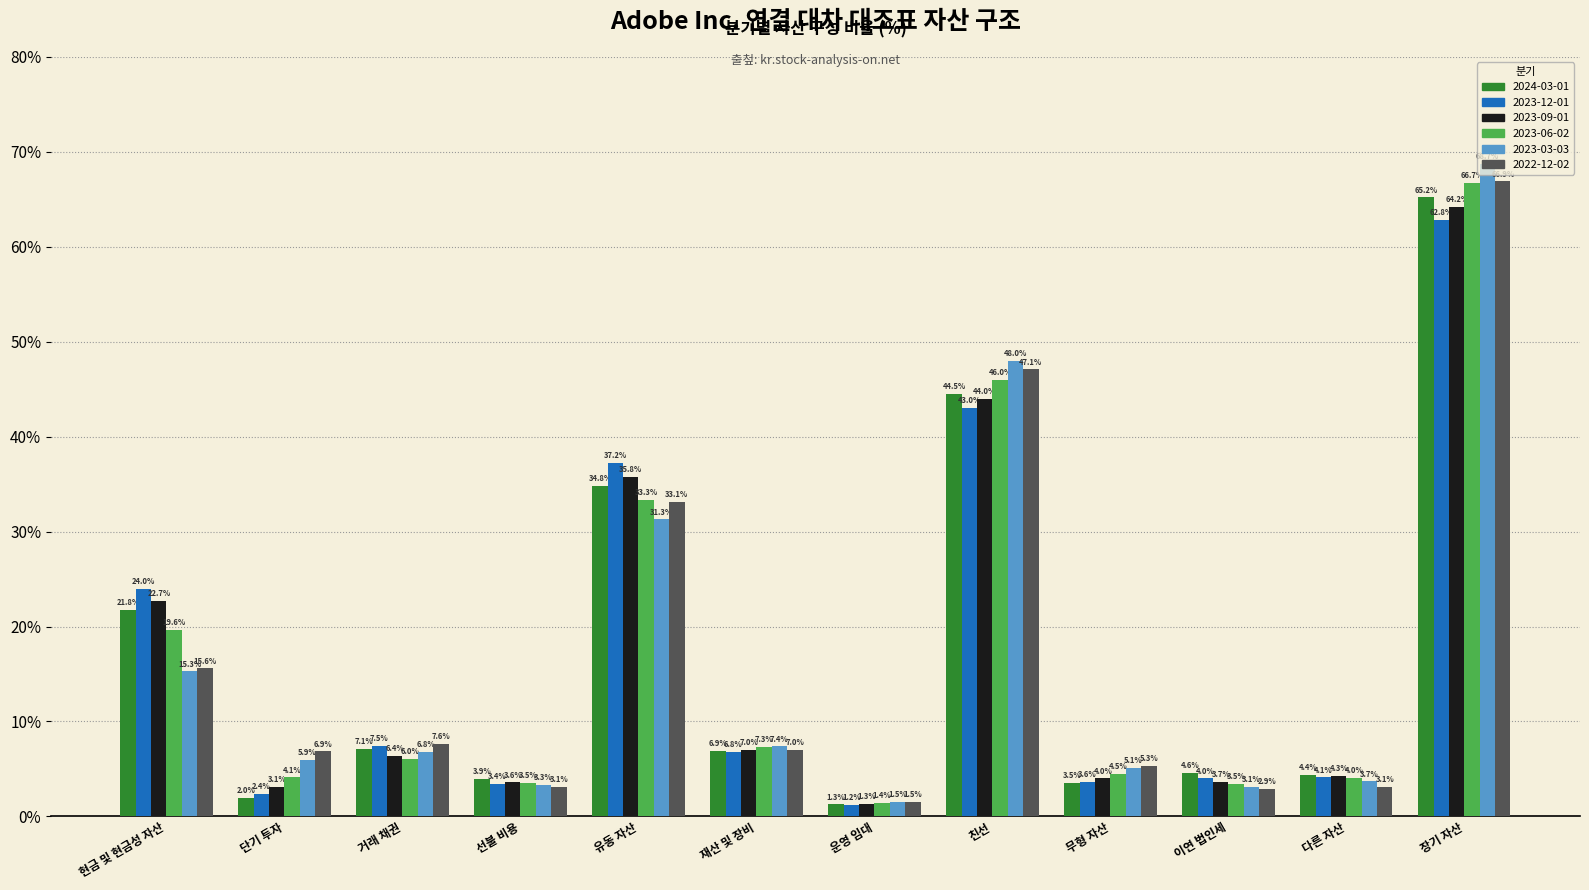

Reading left to right, extract all data points from this chart.

2024-03-01: 현금 및 현금성 자산=0.2	단기 투자=0.0	거래 채권=0.1	선불 비용=0.0	유동 자산=0.3	재산 및 장비=0.1	운영 임대=0.0	친선=0.4	무형 자산=0.0	이연 법인세=0.0	다른 자산=0.0	장기 자산=0.7
2023-12-01: 현금 및 현금성 자산=0.2	단기 투자=0.0	거래 채권=0.1	선불 비용=0.0	유동 자산=0.4	재산 및 장비=0.1	운영 임대=0.0	친선=0.4	무형 자산=0.0	이연 법인세=0.0	다른 자산=0.0	장기 자산=0.6
2023-09-01: 현금 및 현금성 자산=0.2	단기 투자=0.0	거래 채권=0.1	선불 비용=0.0	유동 자산=0.4	재산 및 장비=0.1	운영 임대=0.0	친선=0.4	무형 자산=0.0	이연 법인세=0.0	다른 자산=0.0	장기 자산=0.6
2023-06-02: 현금 및 현금성 자산=0.2	단기 투자=0.0	거래 채권=0.1	선불 비용=0.0	유동 자산=0.3	재산 및 장비=0.1	운영 임대=0.0	친선=0.5	무형 자산=0.0	이연 법인세=0.0	다른 자산=0.0	장기 자산=0.7
2023-03-03: 현금 및 현금성 자산=0.2	단기 투자=0.1	거래 채권=0.1	선불 비용=0.0	유동 자산=0.3	재산 및 장비=0.1	운영 임대=0.0	친선=0.5	무형 자산=0.1	이연 법인세=0.0	다른 자산=0.0	장기 자산=0.7
2022-12-02: 현금 및 현금성 자산=0.2	단기 투자=0.1	거래 채권=0.1	선불 비용=0.0	유동 자산=0.3	재산 및 장비=0.1	운영 임대=0.0	친선=0.5	무형 자산=0.1	이연 법인세=0.0	다른 자산=0.0	장기 자산=0.7